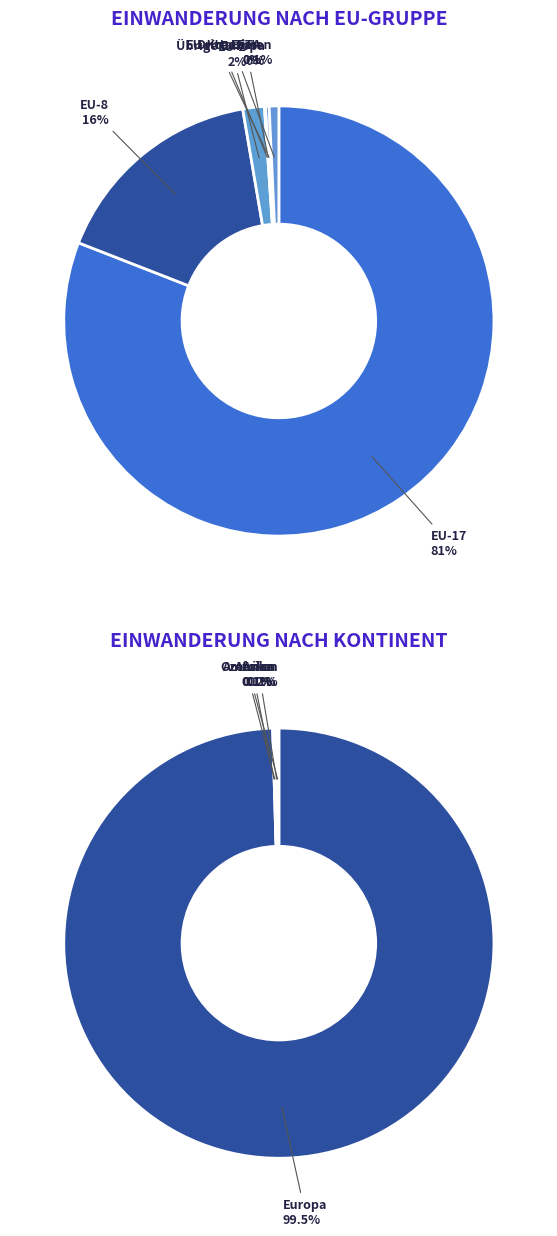

The Ozeanien slice represents 14% of the pie. True or false?

False